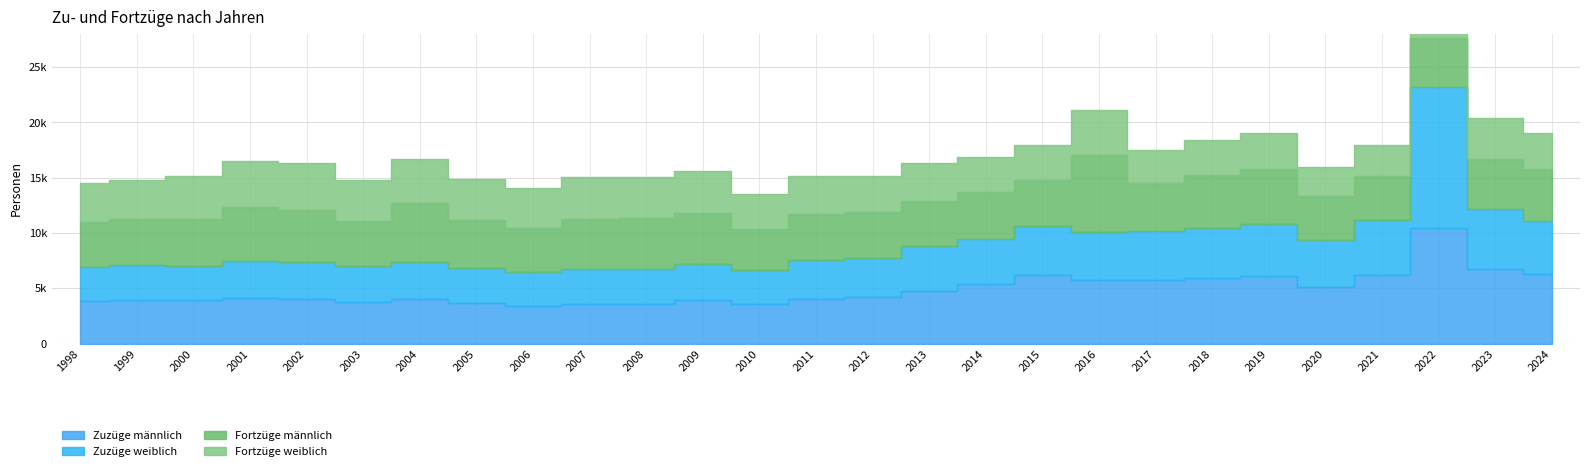

List the series in order of their overall mean, highest first.

Zuzüge männlich, Fortzüge männlich, Zuzüge weiblich, Fortzüge weiblich